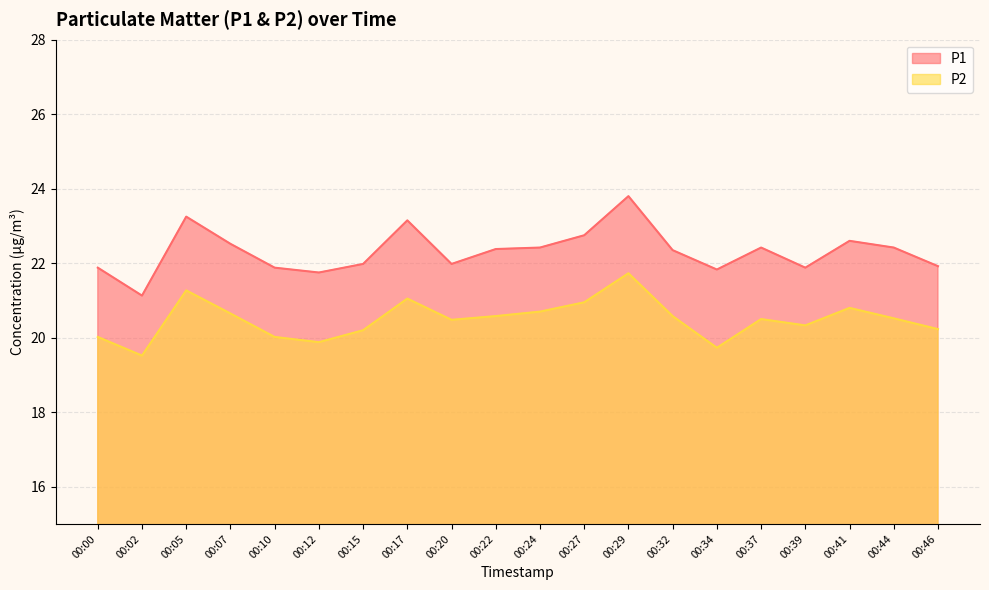

What is the average value of the P1 series?

22.3